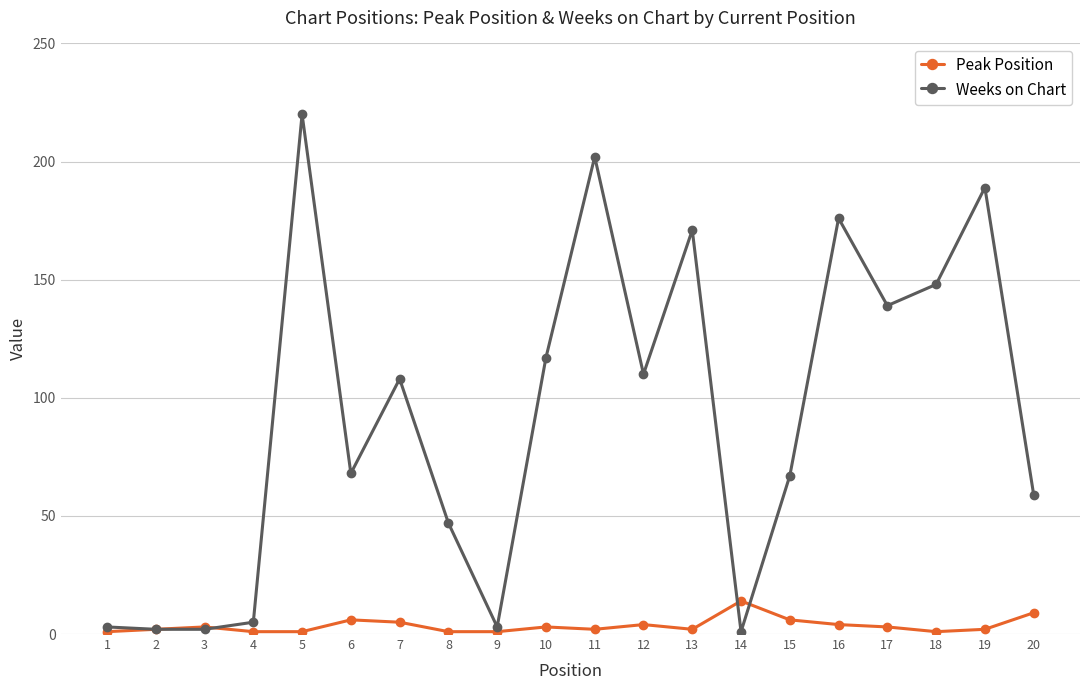

List the series in order of their overall mean, highest first.

Weeks on Chart, Peak Position